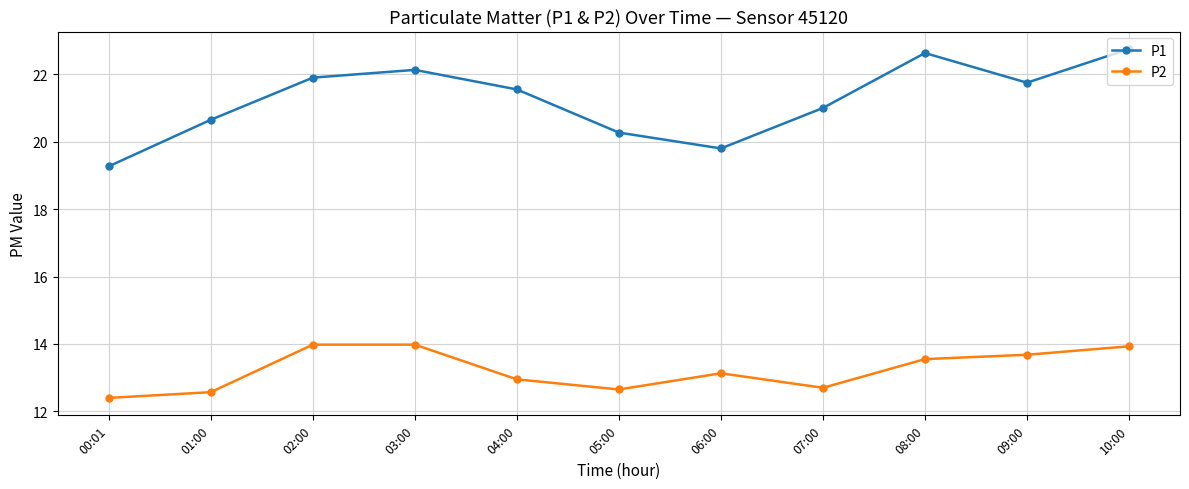

How many lines are shown in the chart?

2